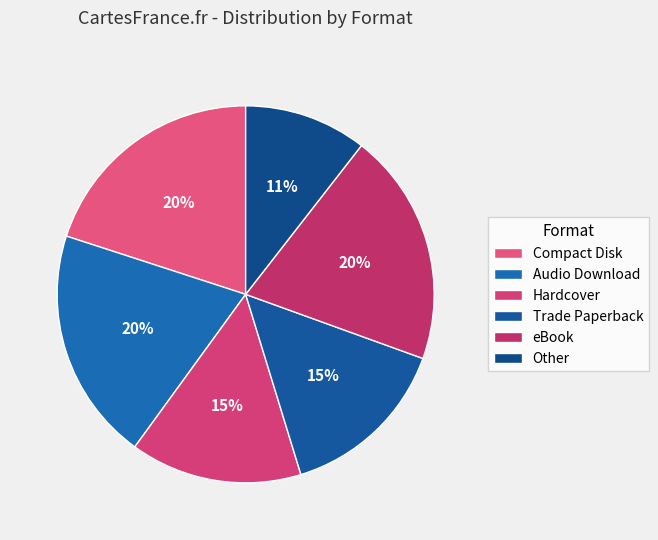

To the nearest percent, what percentage of the pie is Trade Paperback?

15%